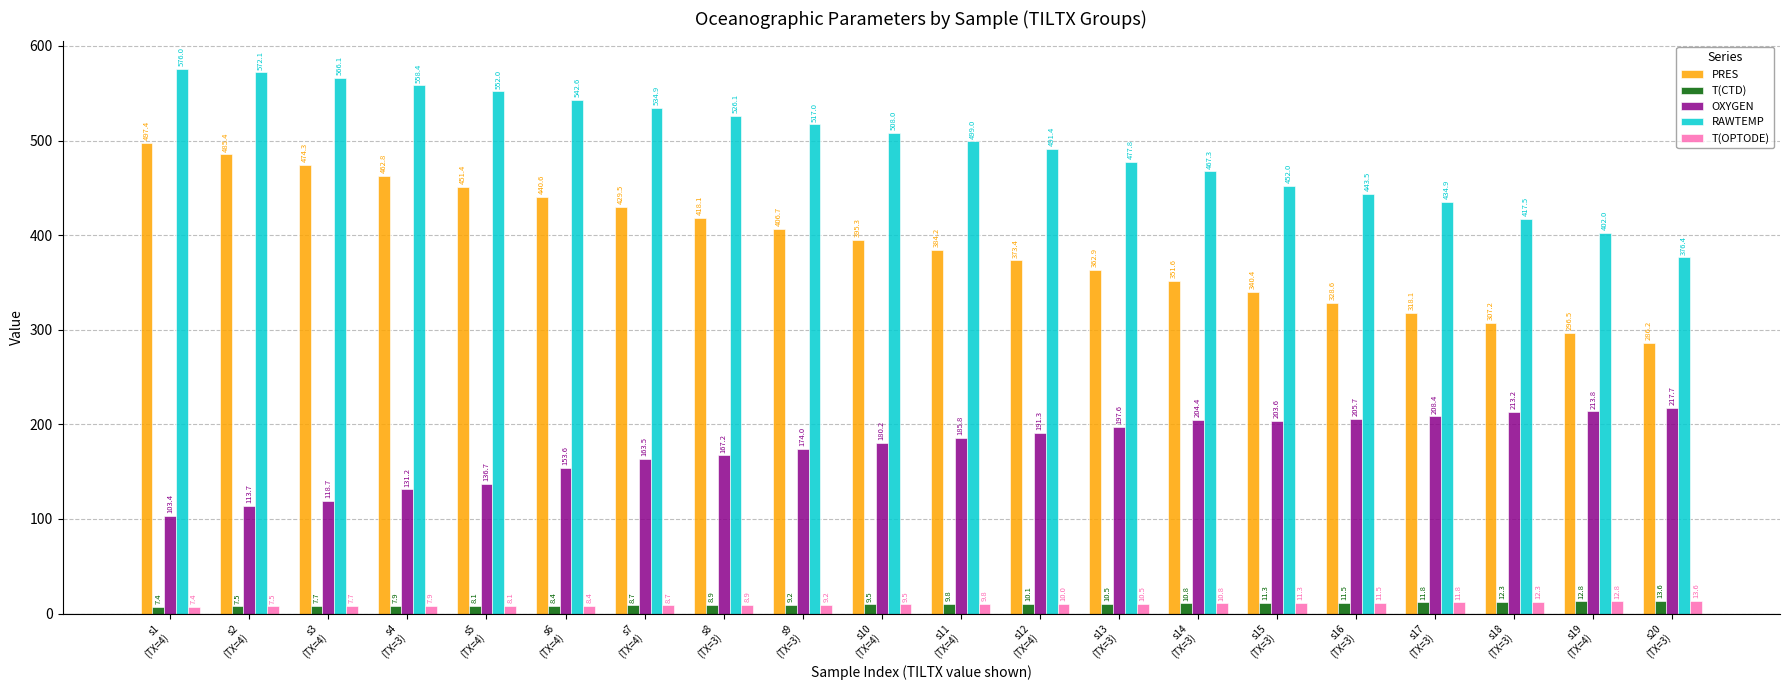

Which series has the largest range (max minus min)?

PRES